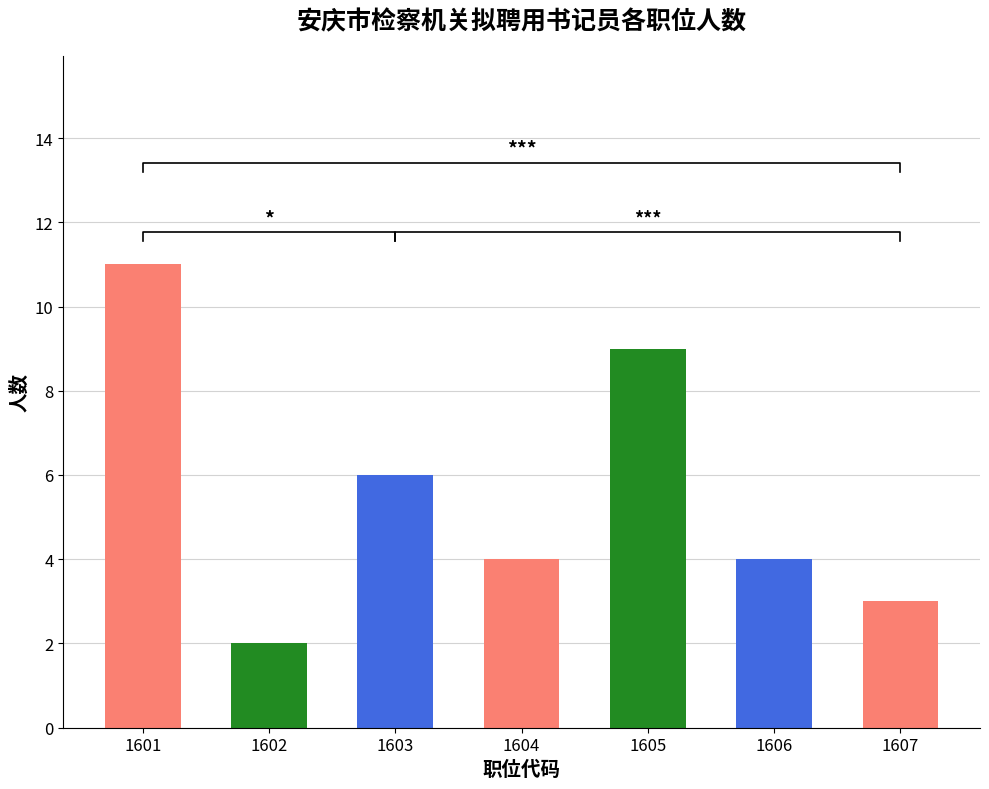

Which category has the highest value across all series?

1601